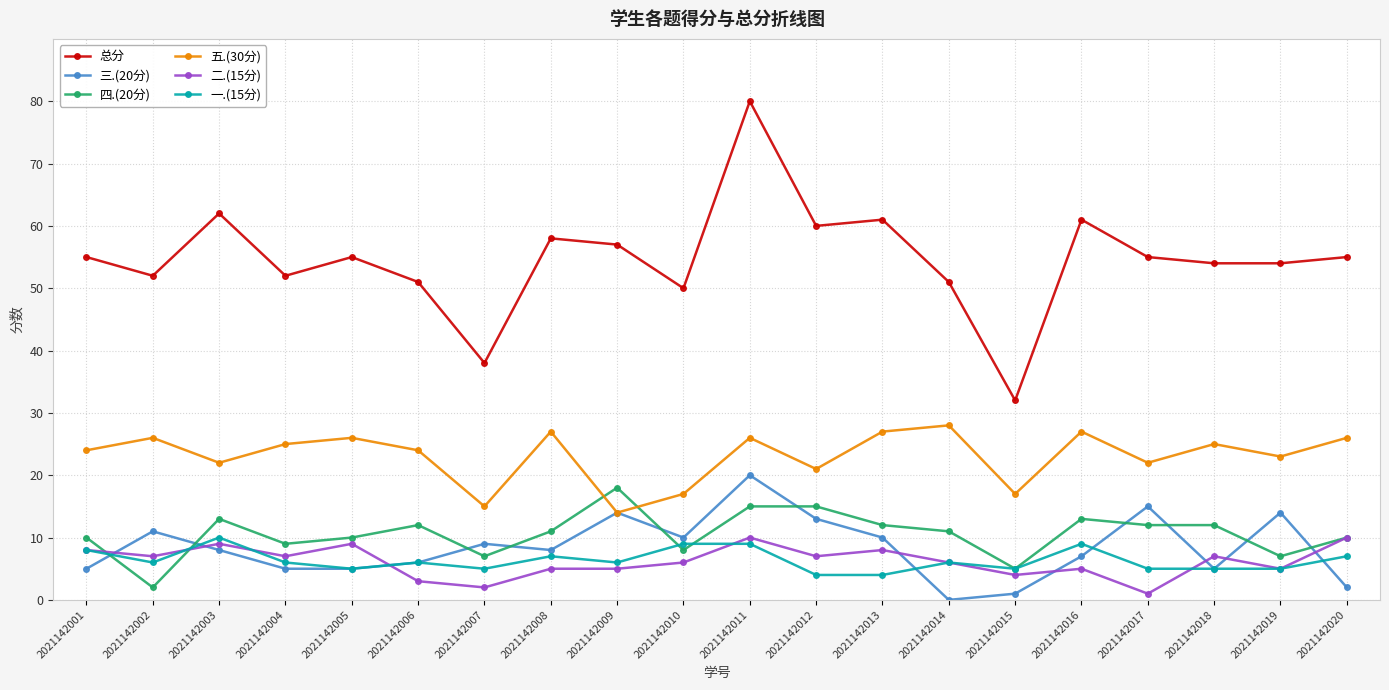

What is the value of the 五.(30分) point at the 8th from the left?

27